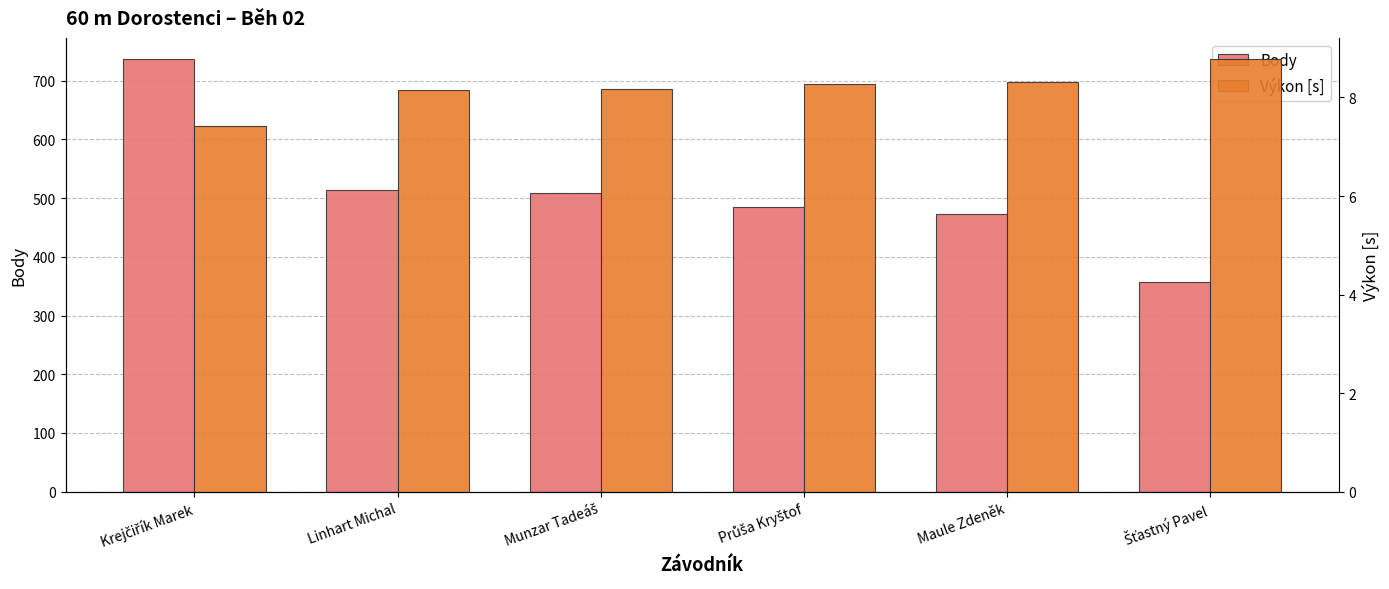

Which series changed the most between Krejčiřík Marek and Průša Kryštof?

Body